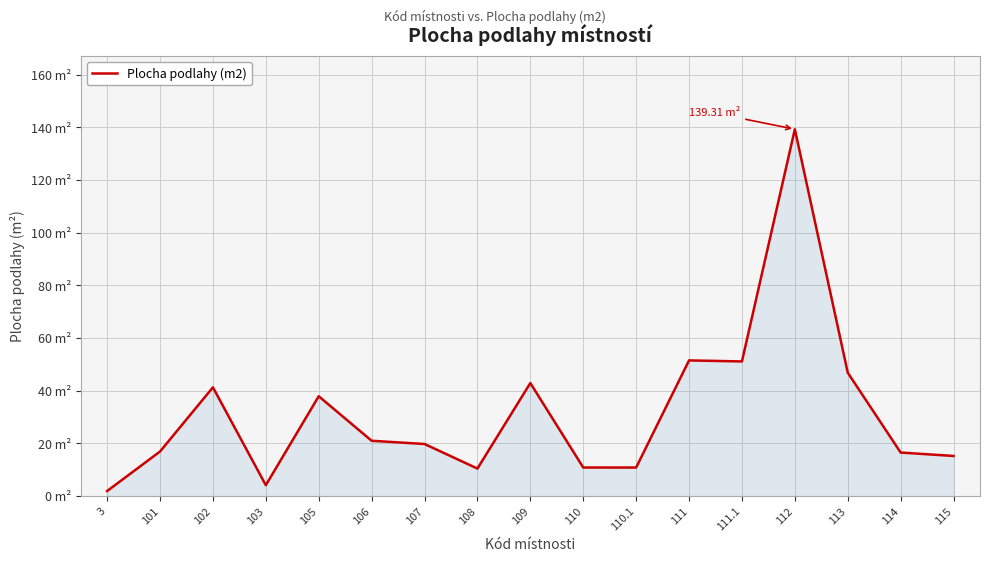

Reading right to left, transcribe all the data shown in this chart.

15.2	16.5	46.9	139.3	51.1	51.5	10.8	10.9	42.9	10.5	19.8	21.0	37.9	4.2	41.3	16.9	1.9